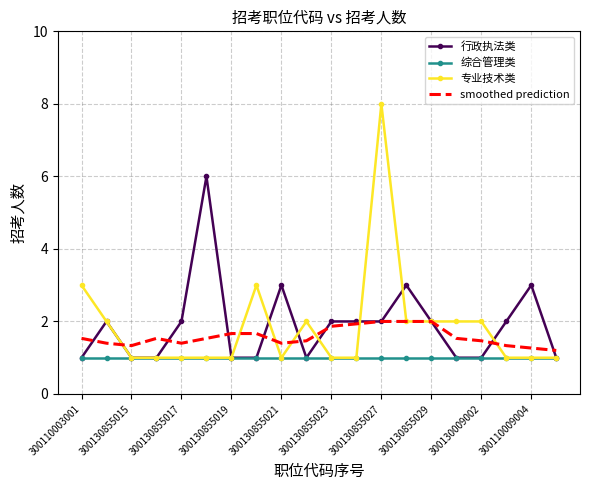

Which series has the widest spread of values?

专业技术类